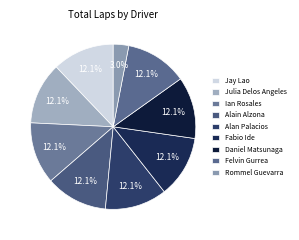

Which slice is the largest?

Jay Lao